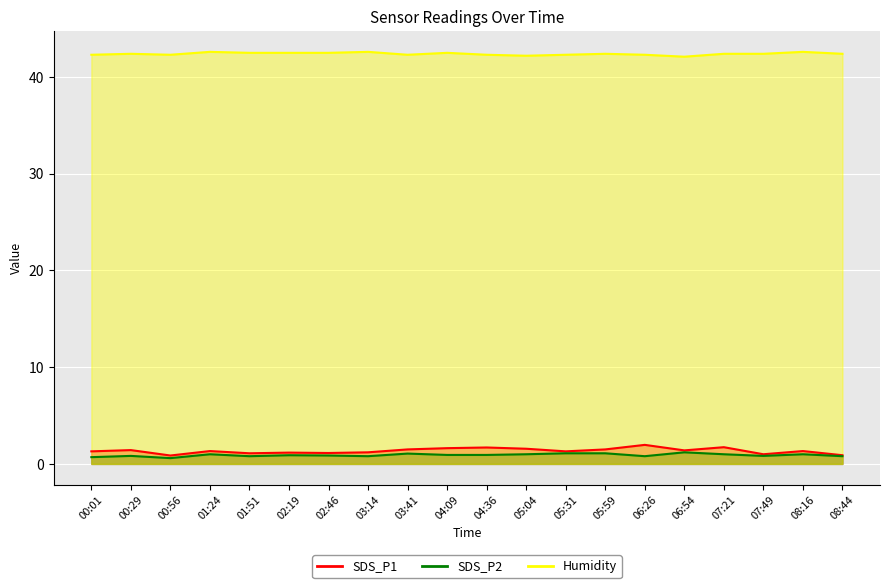

True or false: SDS_P2 and Humidity intersect in this chart.

False